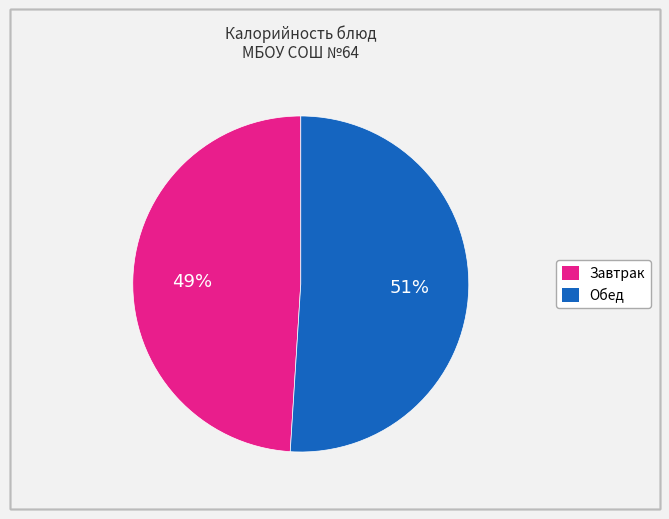

To the nearest percent, what is the difference between the largest and smallest slice percentages?

2%